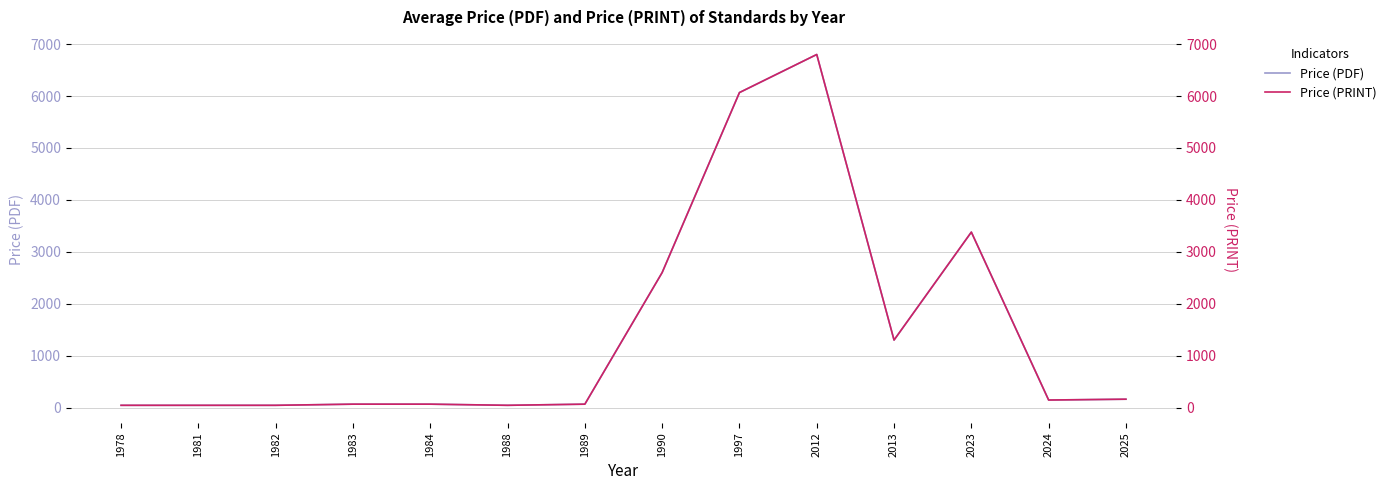

Rank the categories by Price (PDF) value from highest to lowest.

2012, 1997, 2023, 1990, 2013, 2025, 2024, 1983, 1984, 1989, 1978, 1981, 1982, 1988